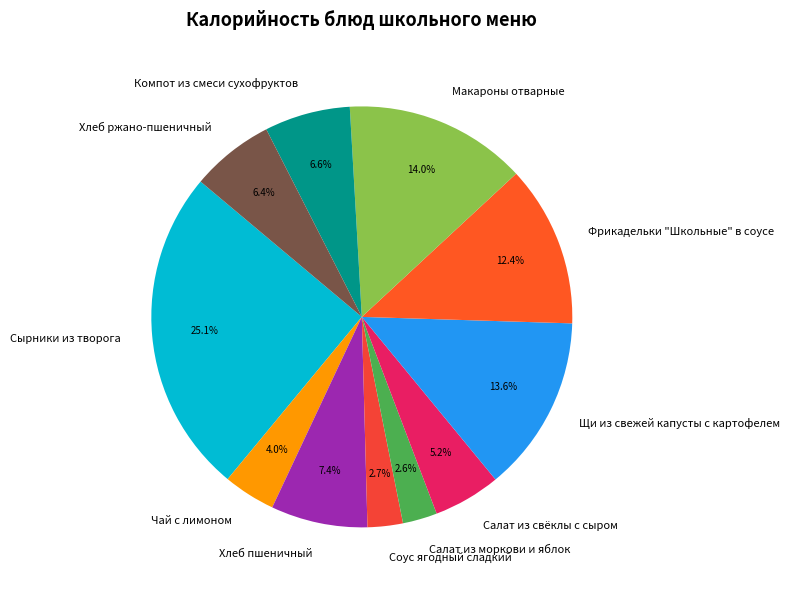

Count the number of slices in the pie.

11